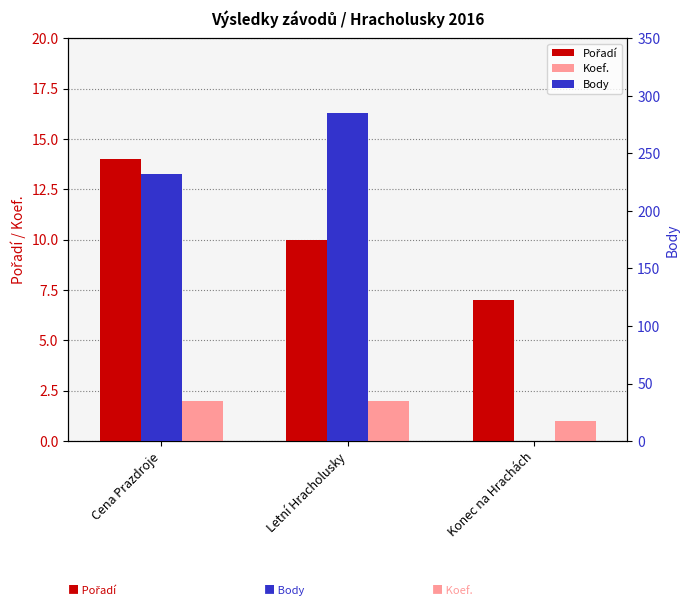

True or false: Pořadí has a value of 7 at Konec na Hrachách.

True